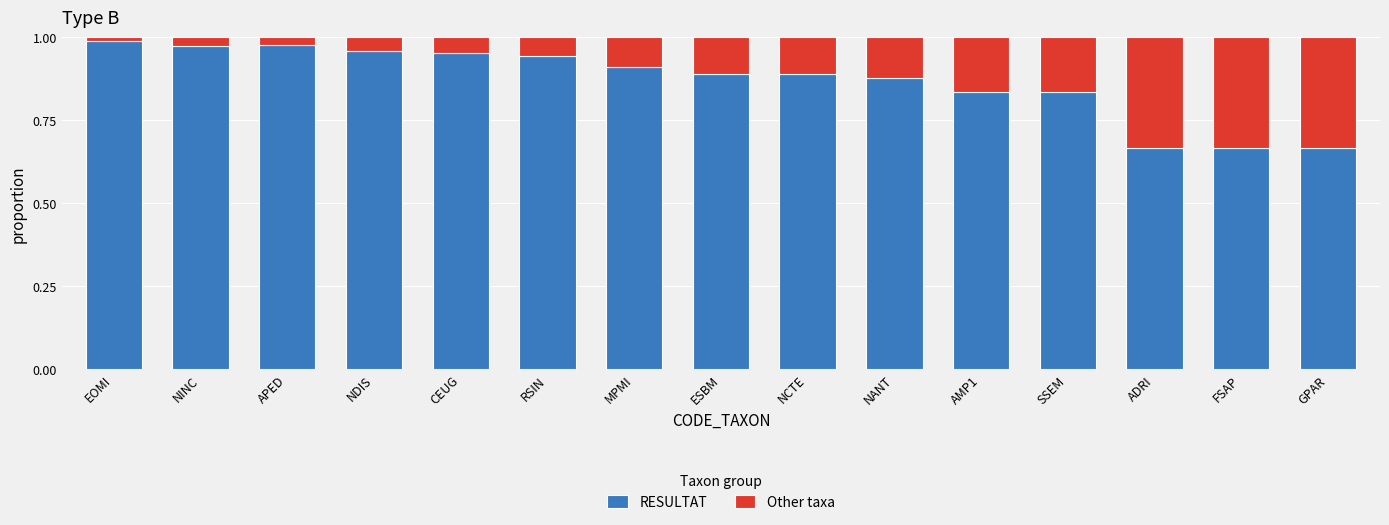

The value of RESULTAT at GPAR is 1.0. True or false?

False